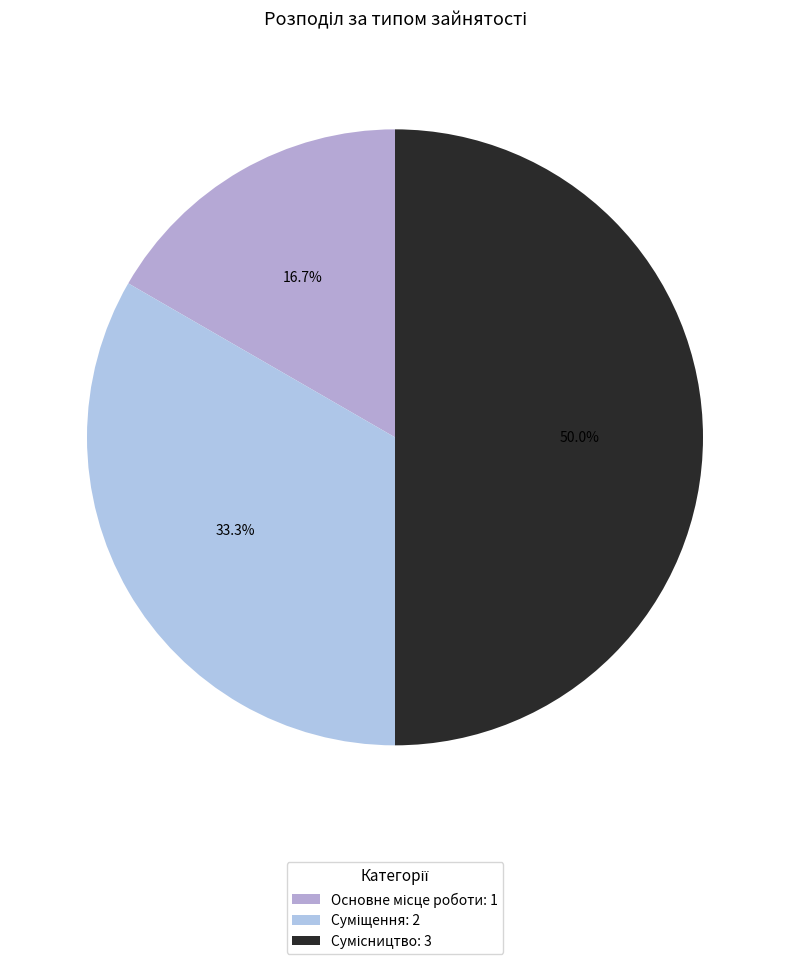

Which category has the smallest portion of the pie?

Основне місце роботи